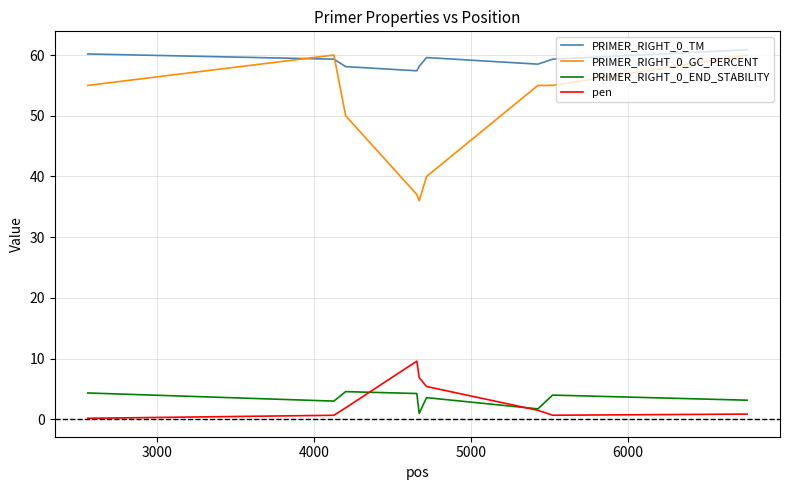

True or false: PRIMER_RIGHT_0_GC_PERCENT and pen intersect in this chart.

False